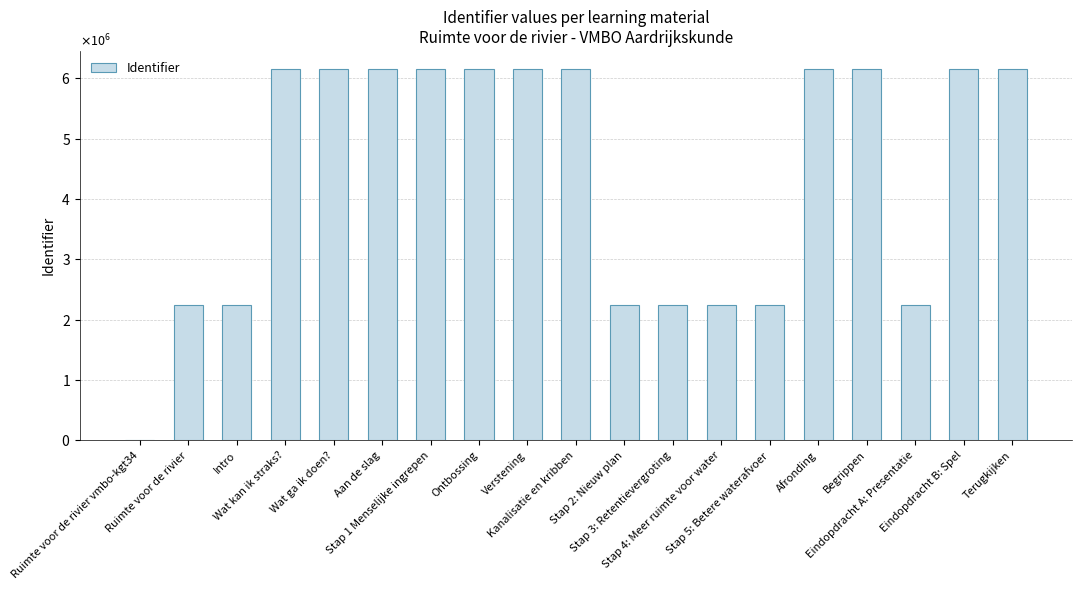

Between Terugkijken and Eindopdracht A: Presentatie, which is larger?

Terugkijken